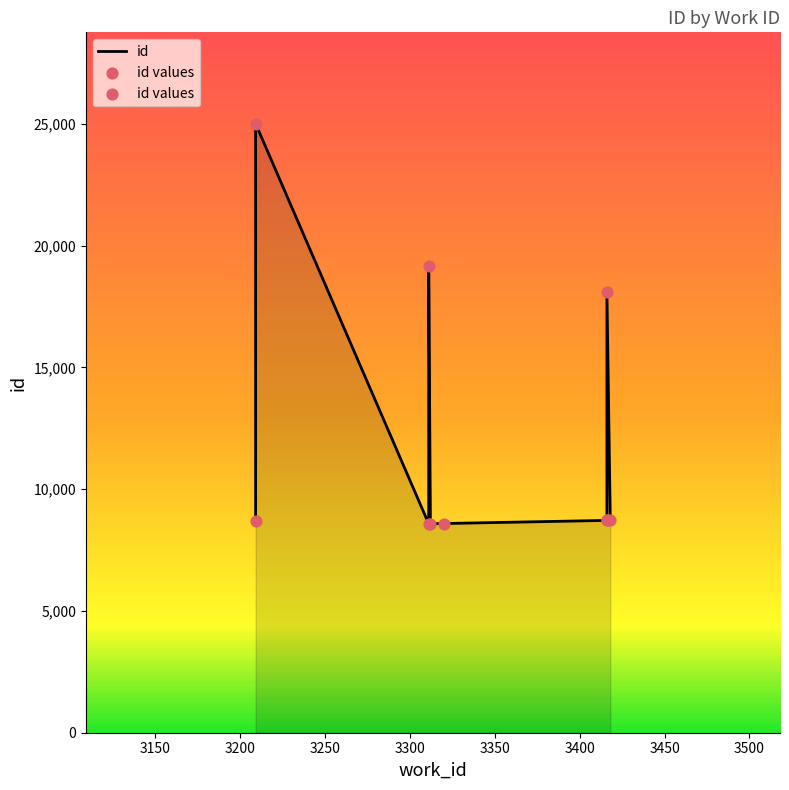

What is the ratio of the value at 3311 to the value at 3416?

0.5